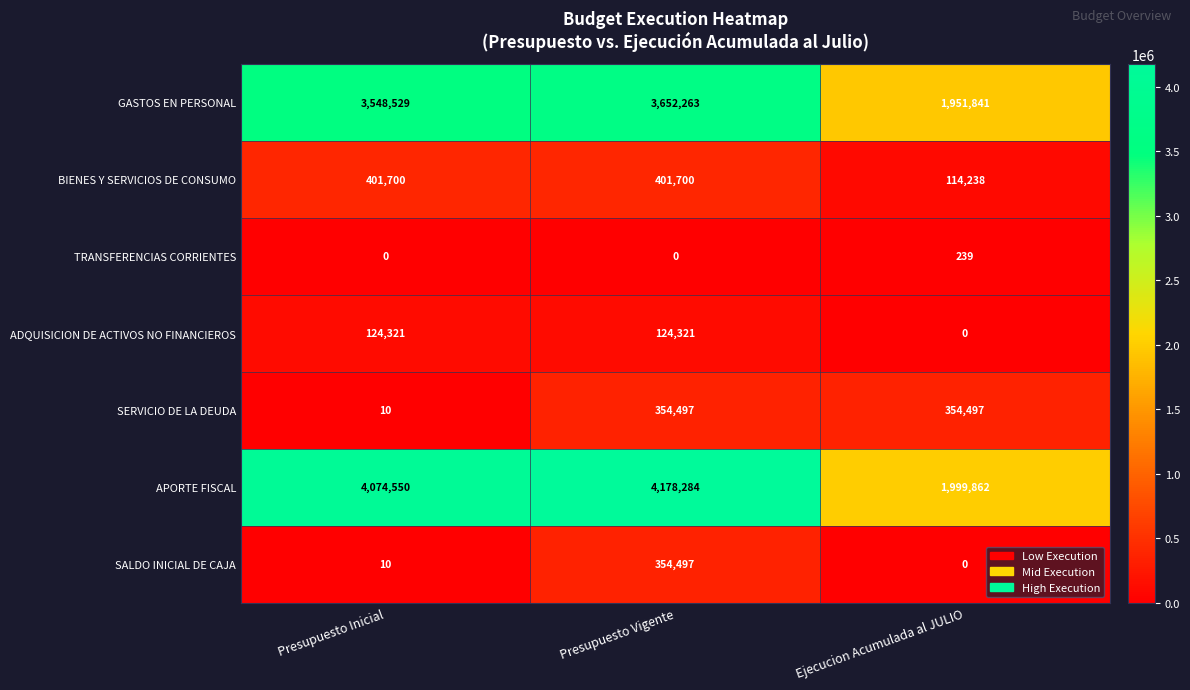

At how many categories does at least one series exceed 3640109?

2